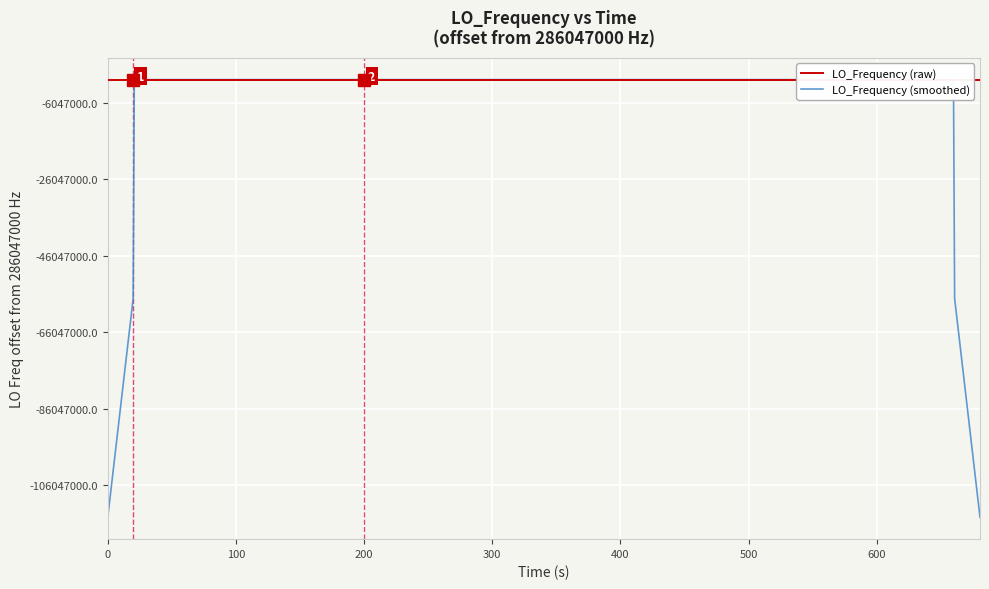

What are all the series names shown in the legend?

LO_Frequency (raw), LO_Frequency (smoothed)